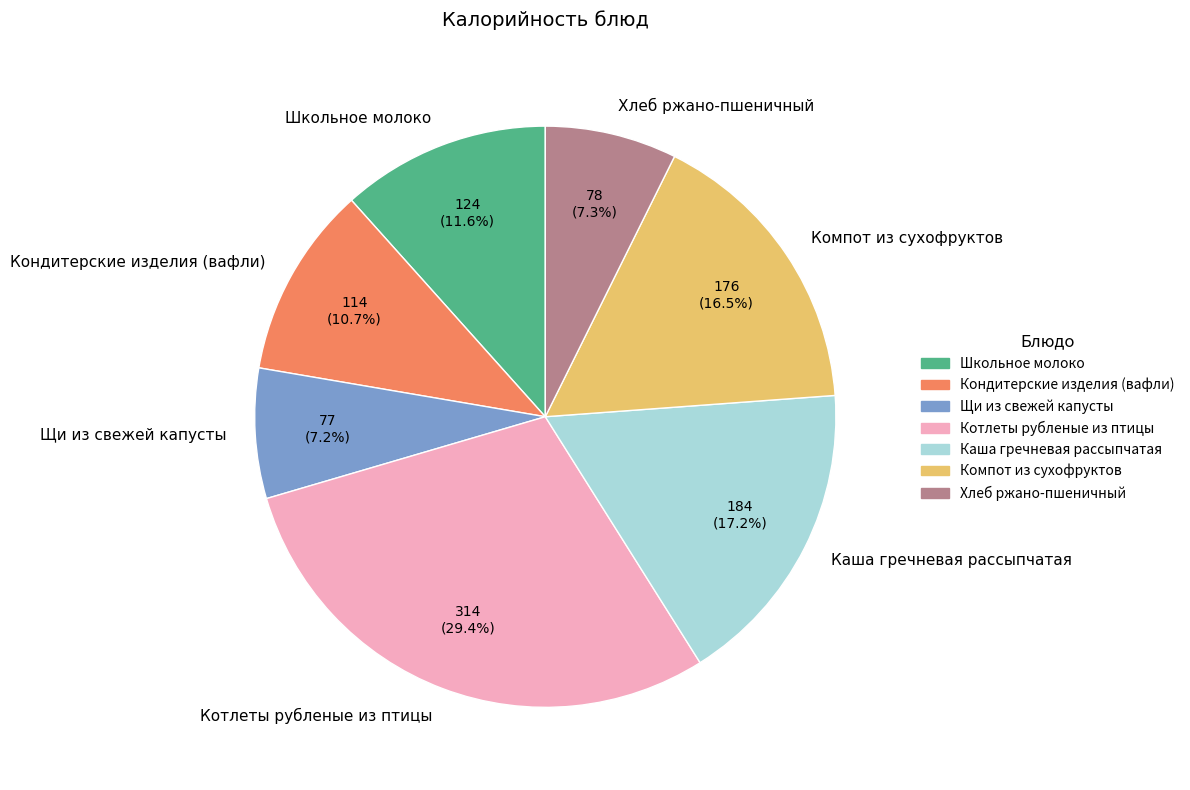

Count the number of slices in the pie.

7